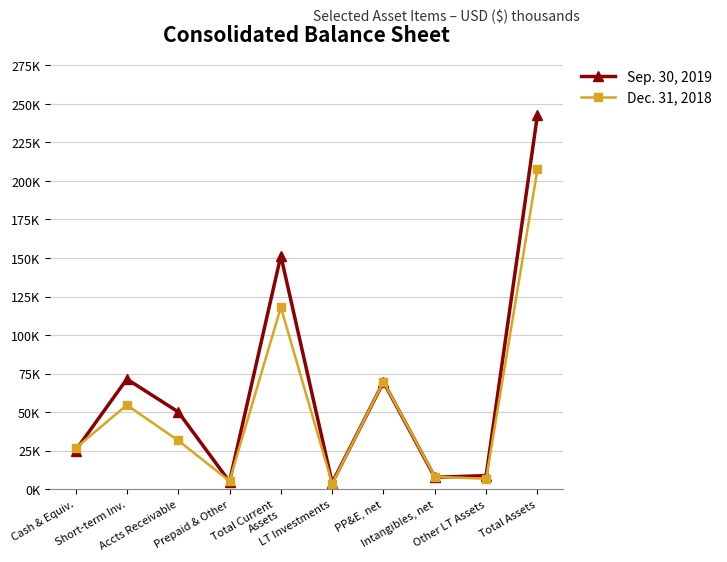

Which category has the highest value in the Dec. 31, 2018 series?

Total Assets